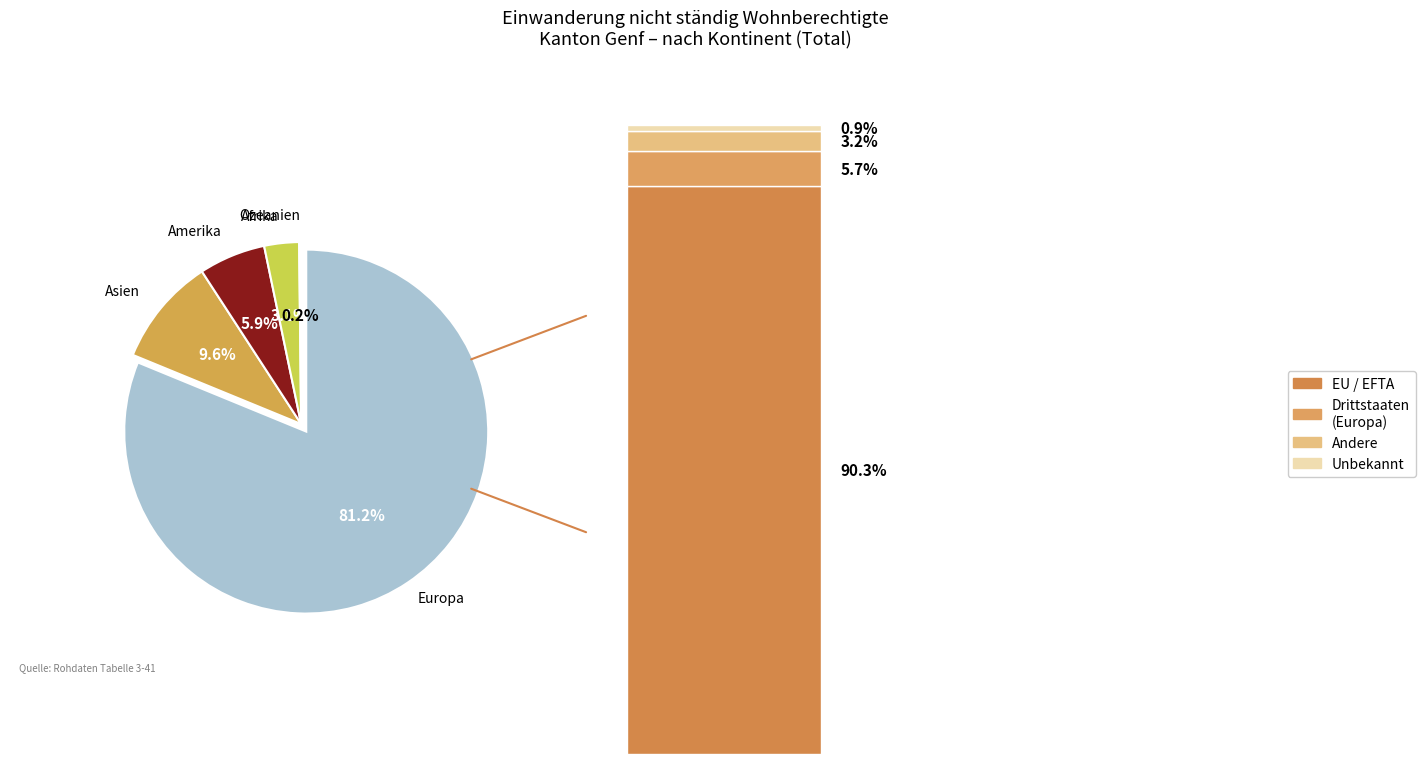

Does Europa represent more than half of the total?

Yes